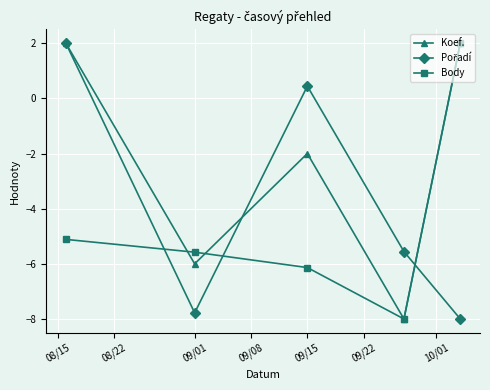

Which series has the largest total across all categories?

Koef.